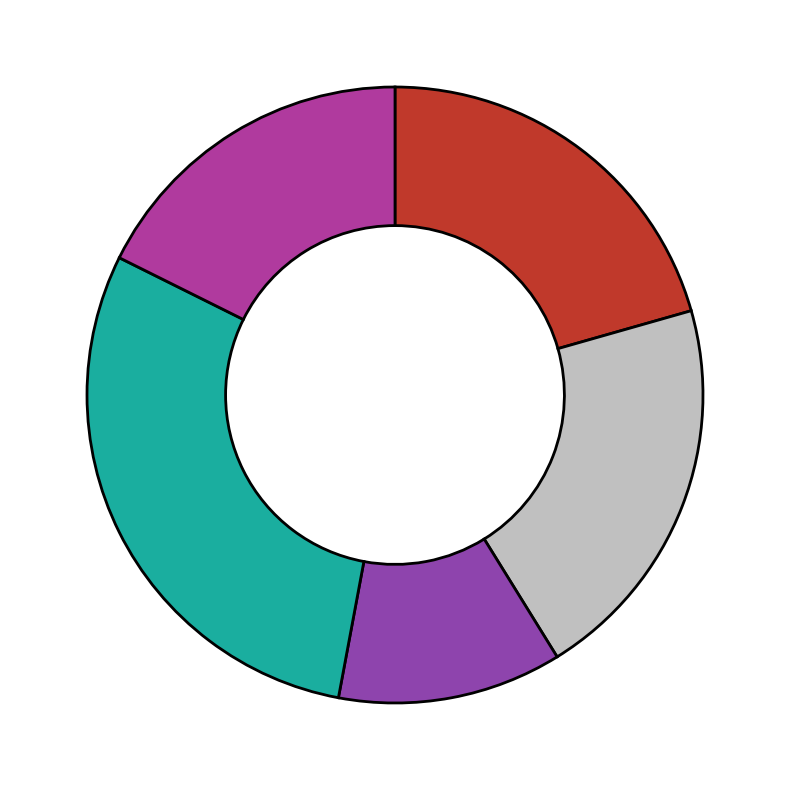

Does any single category account for the majority?

No